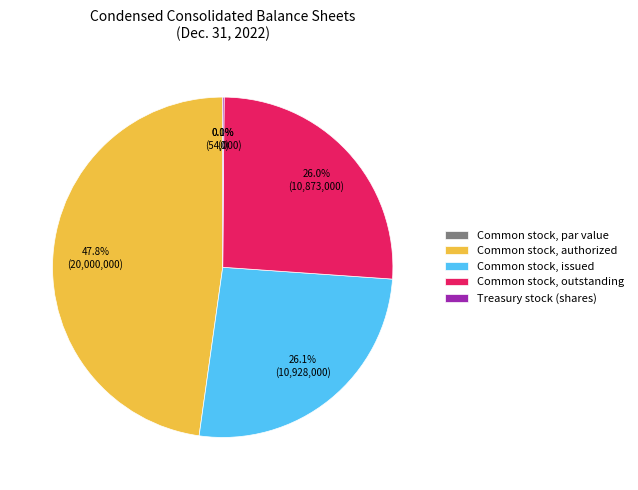

Which category has the smallest portion of the pie?

Common stock, par value